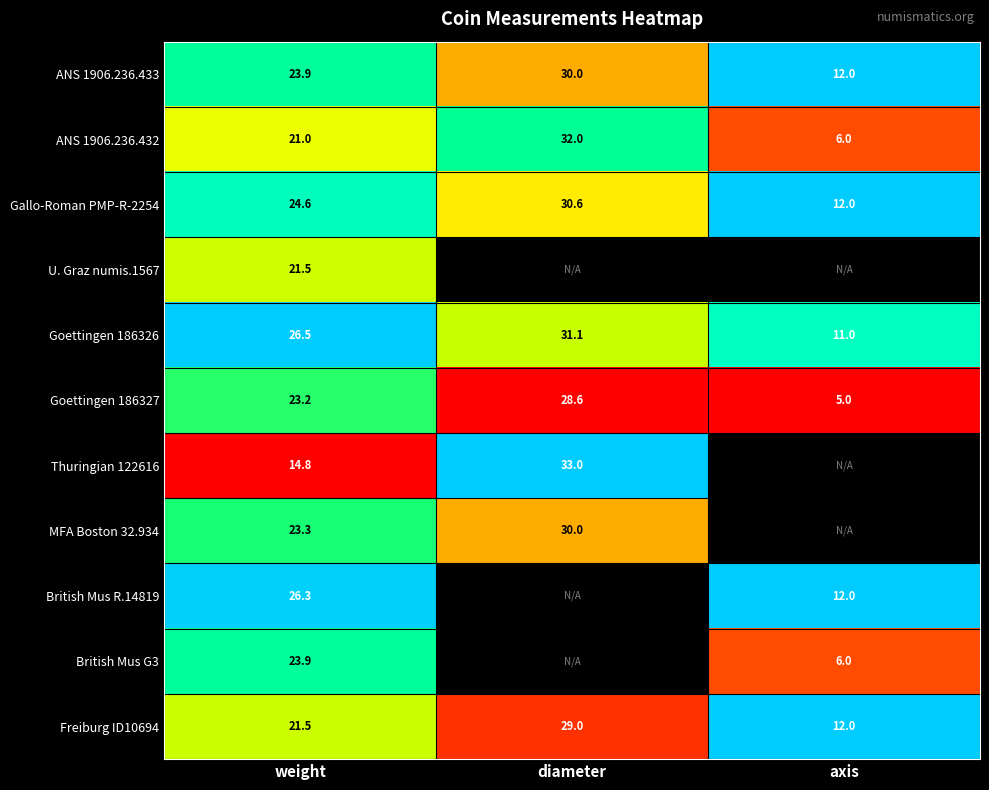

Is the value of MFA Boston 32.934 at diameter greater than the value of Freiburg ID10694 at diameter?

Yes